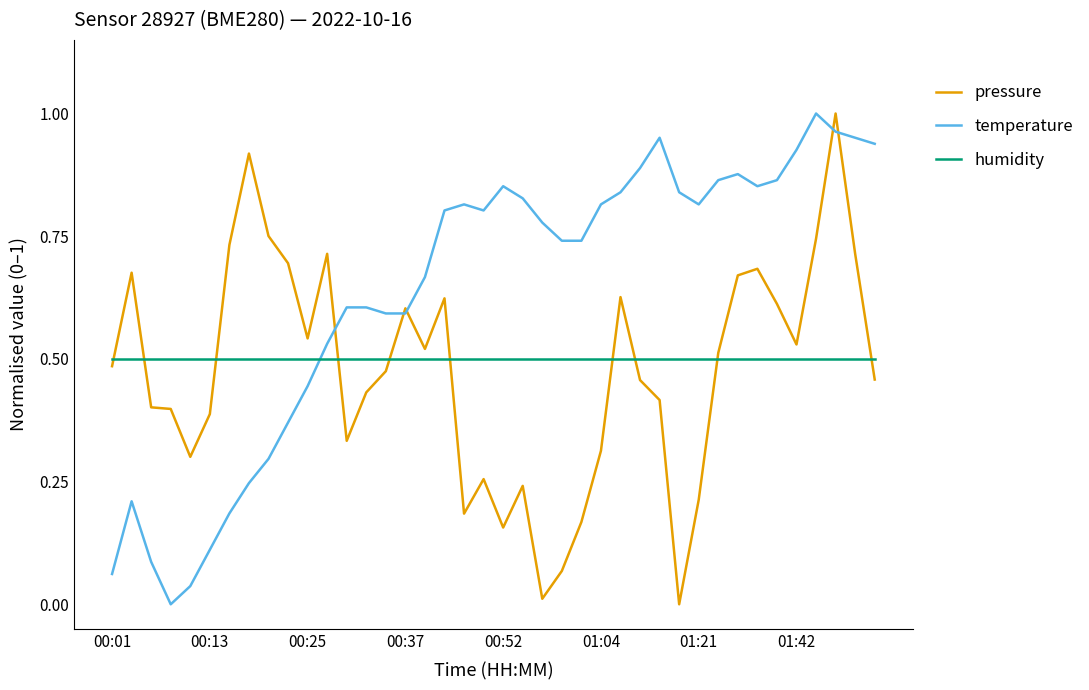

How many lines are shown in the chart?

3